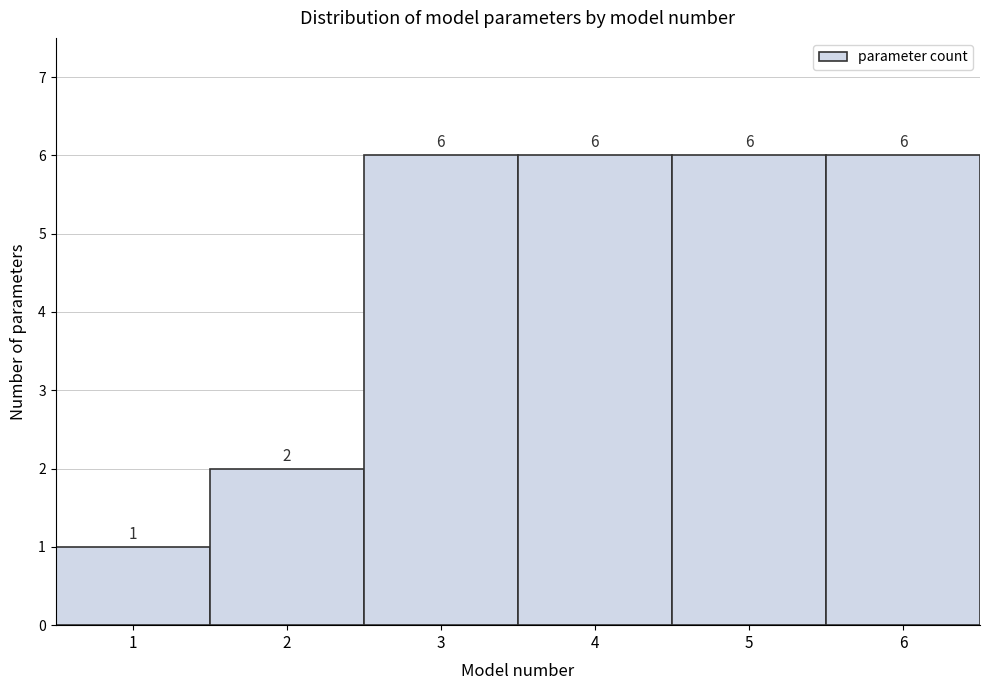

How tall is the bar that spans 5.5 to 6.5 on the x-axis?

6